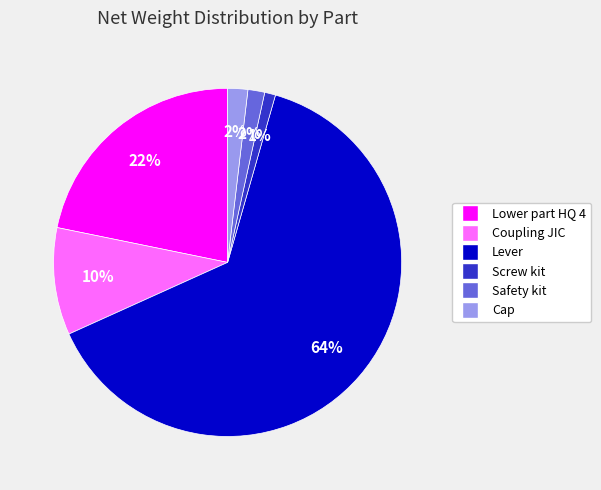

Is the sum of Cap and Safety kit greater than half?

No